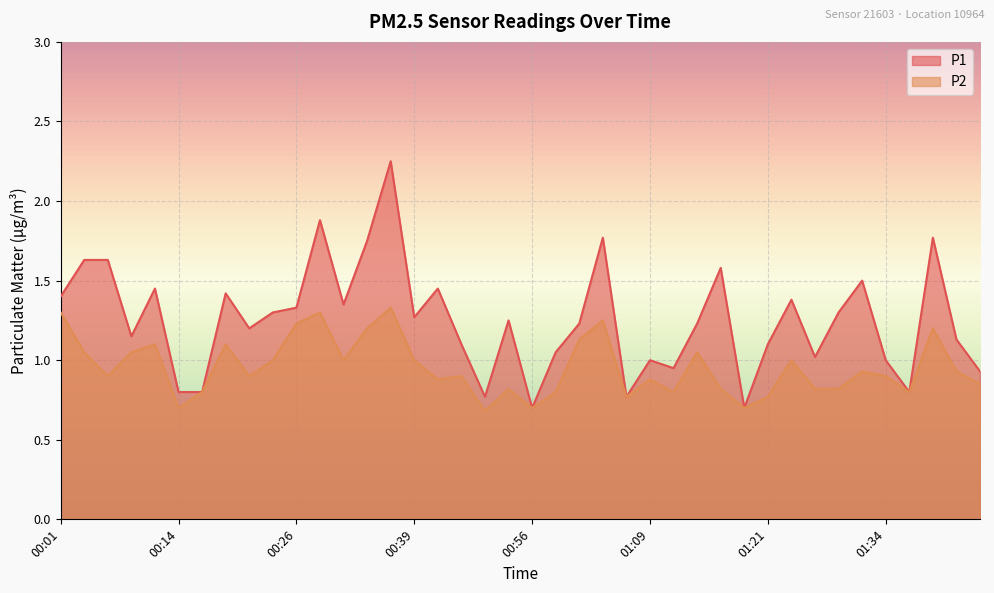

Which series has the largest range (max minus min)?

P1